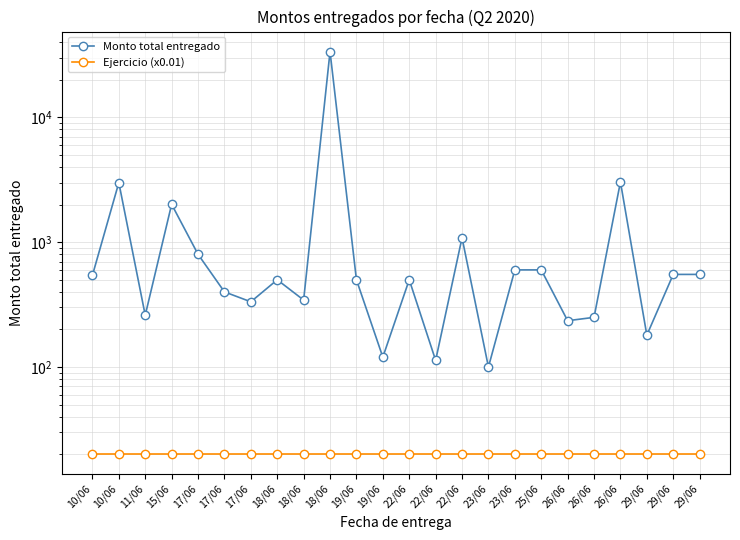

What is the total value across all series at 22/06?

520.2